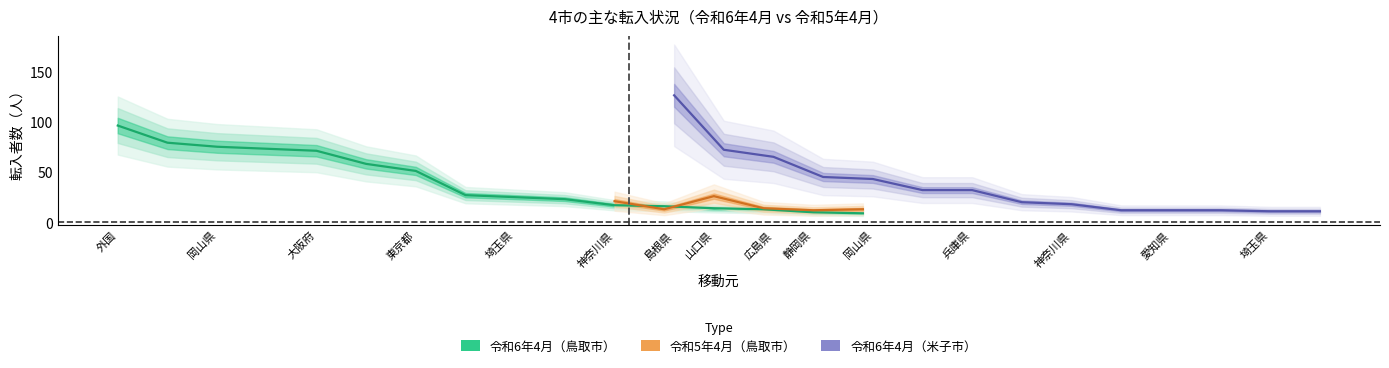

At which label does the data first exceed 27?

外国